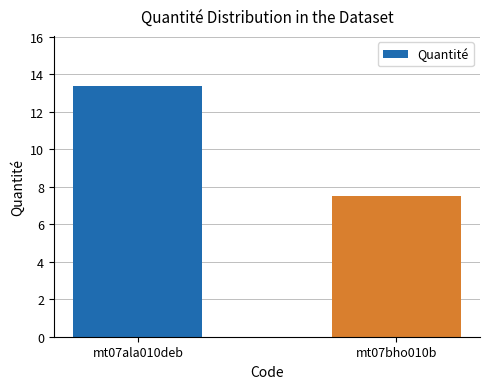

How many values are below 13?

1